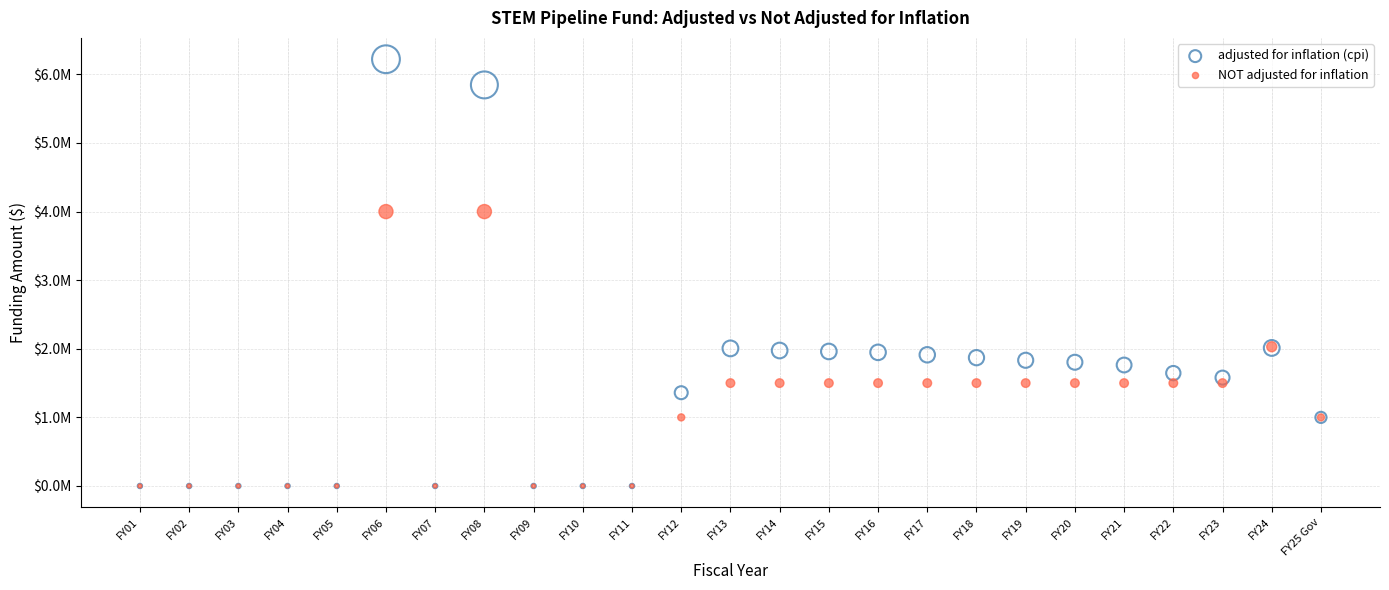

What are all the series names shown in the legend?

adjusted for inflation (cpi), NOT adjusted for inflation